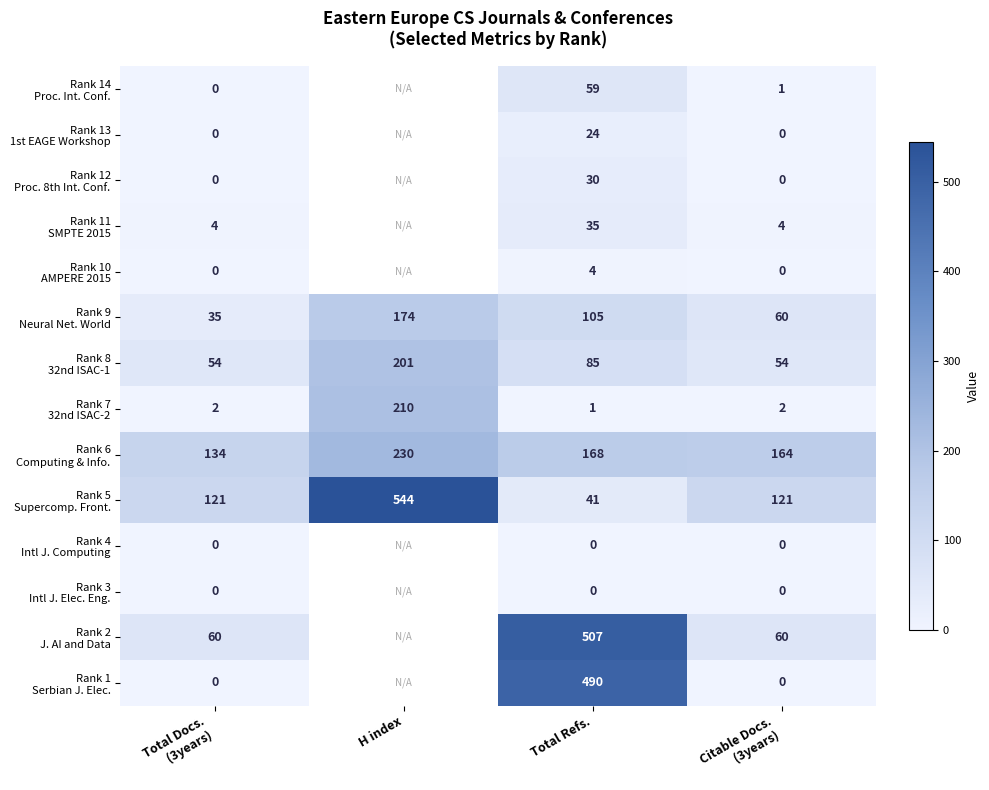

What is the difference between the highest and lowest values at Total Refs.?

507